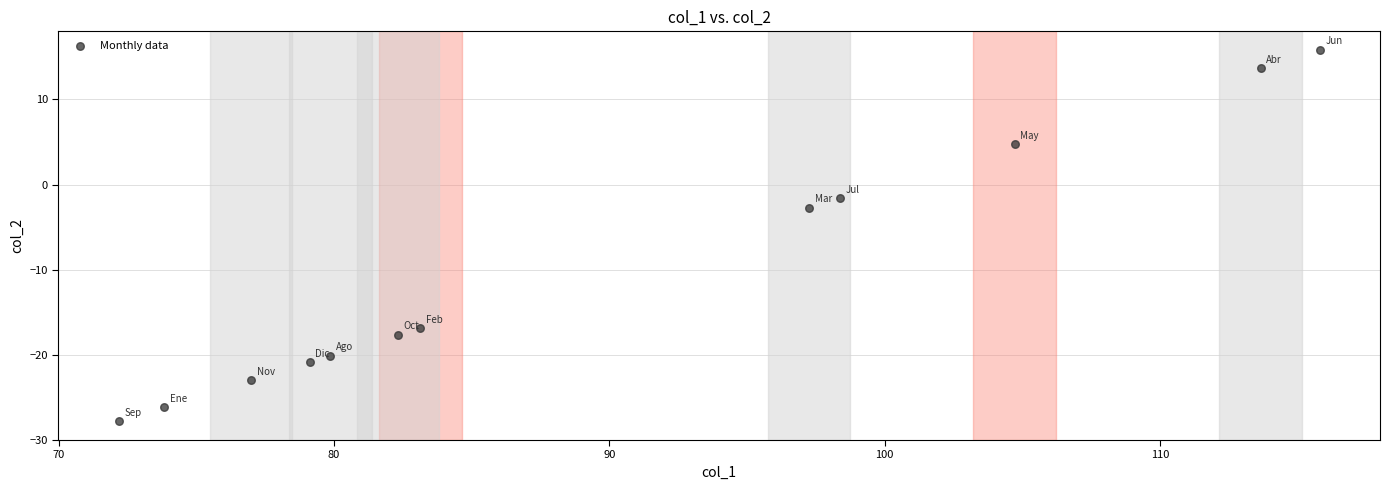

What Y value in the scatter plot is closest to -6?

-2.7